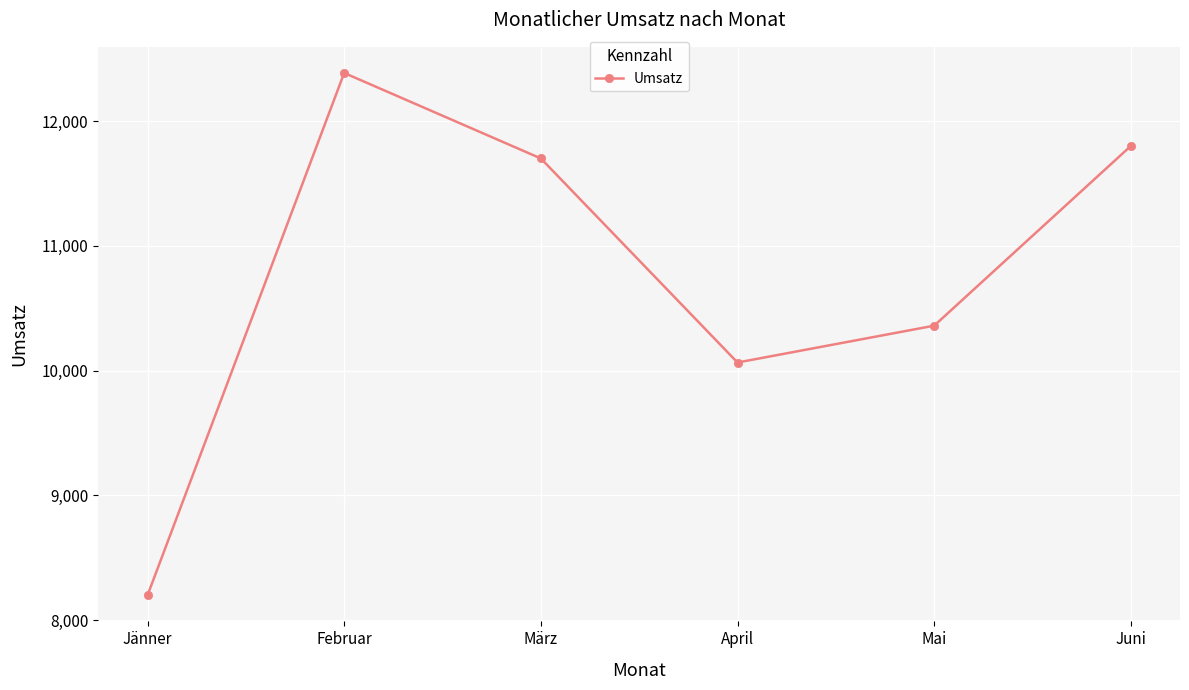

What is the value of the 1st point from the left?

8200